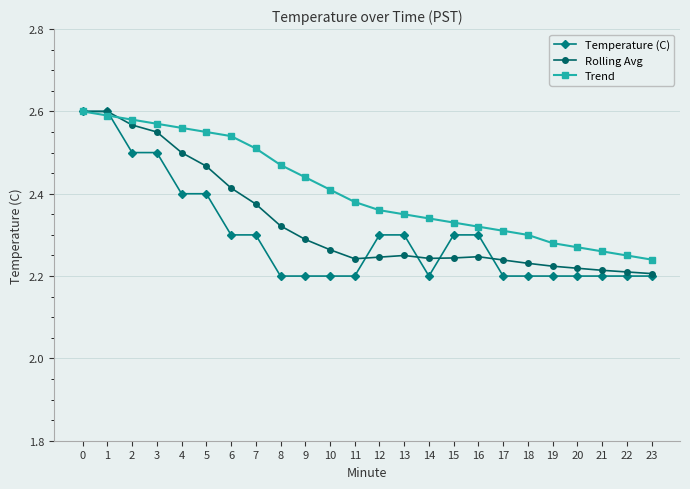

What is the sum of the Temperature (C) values at 1 and 3?

5.1